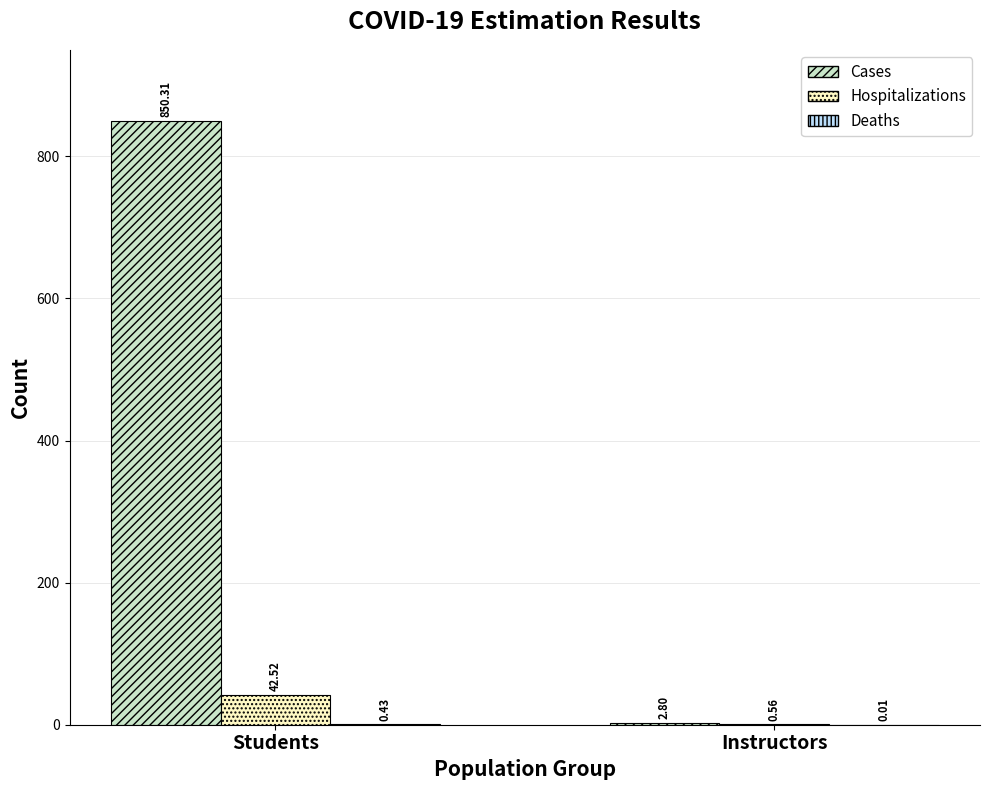

Which series has the largest total across all categories?

Cases